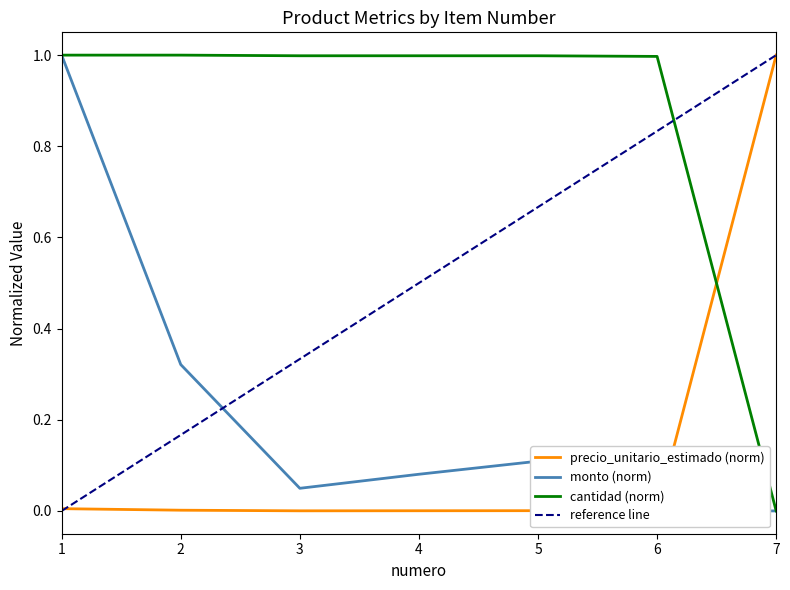

How many values in the precio_unitario_estimado (norm) series exceed 0?

6